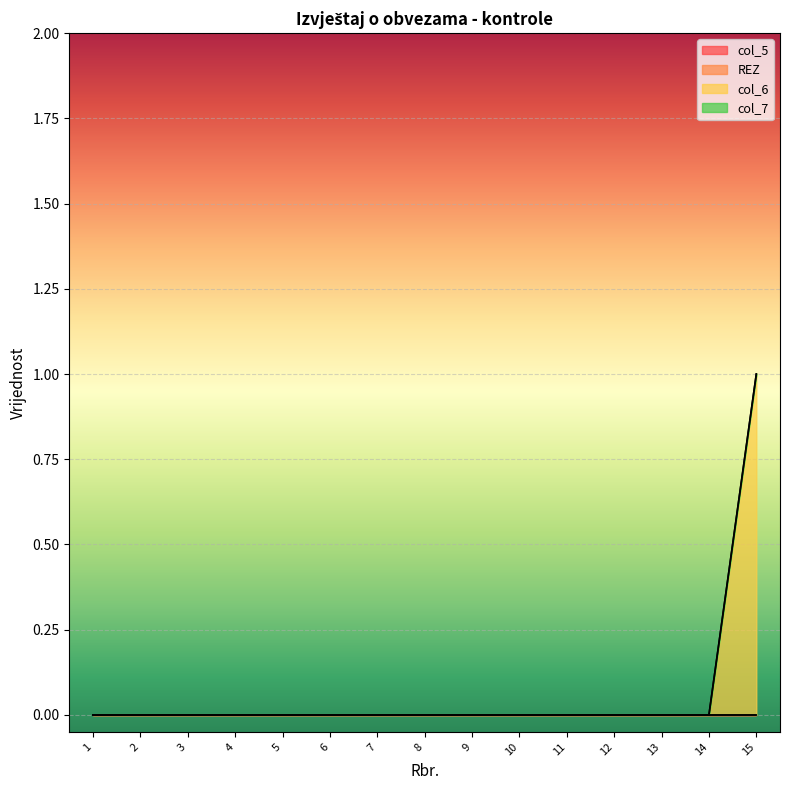

How many data points does each series have?

15